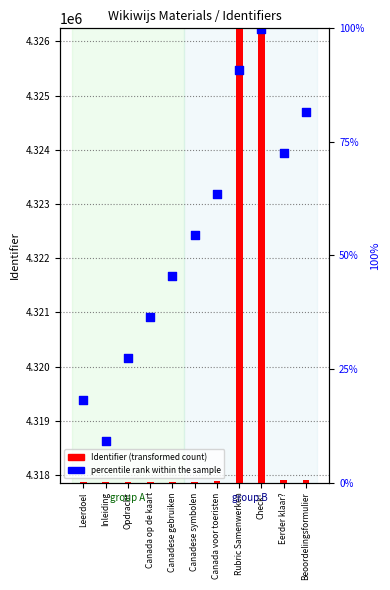

What are all the series names shown in the legend?

Identifier (transformed count), percentile rank within the sample